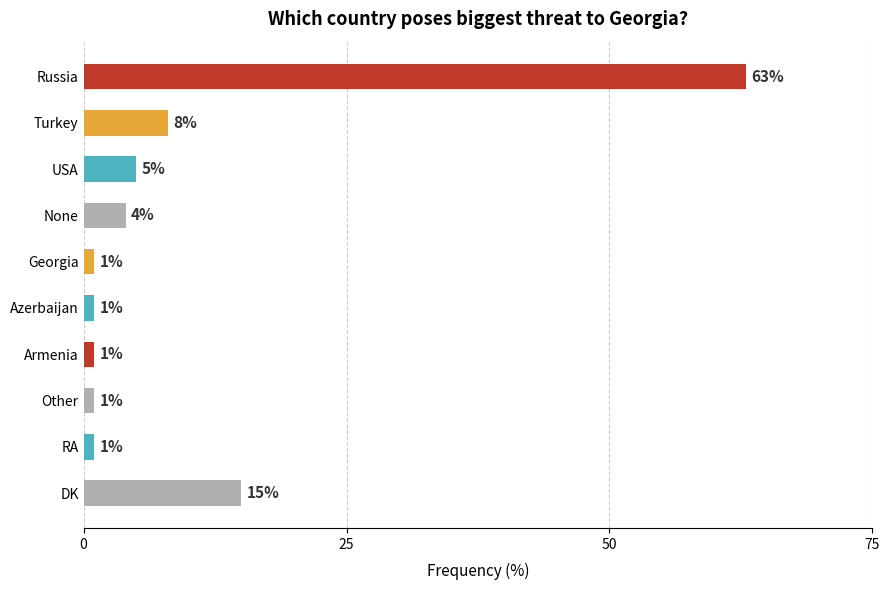

Reading top to bottom, transcribe all the data shown in this chart.

63	8	5	4	1	1	1	1	1	15